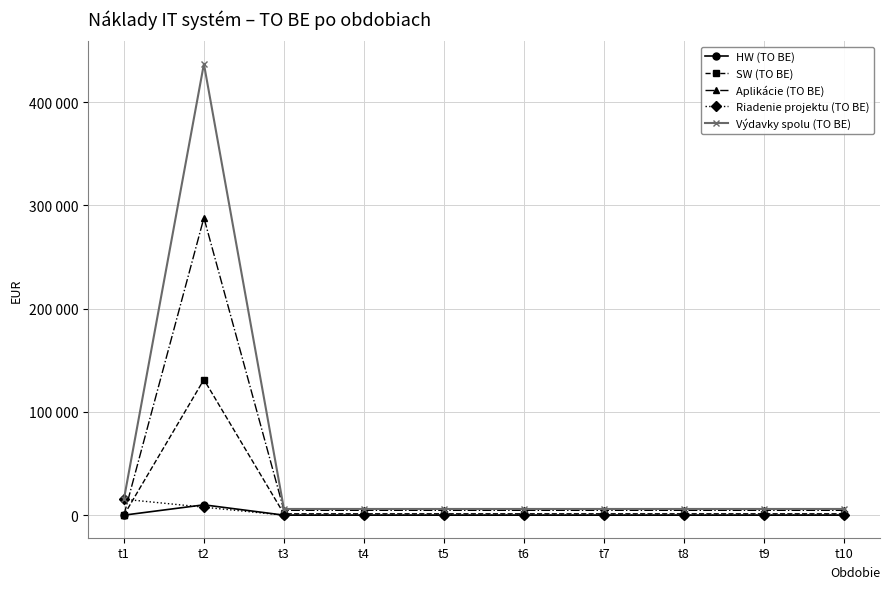

What is the sum of all Aplikácie (TO BE) values?

325564.8